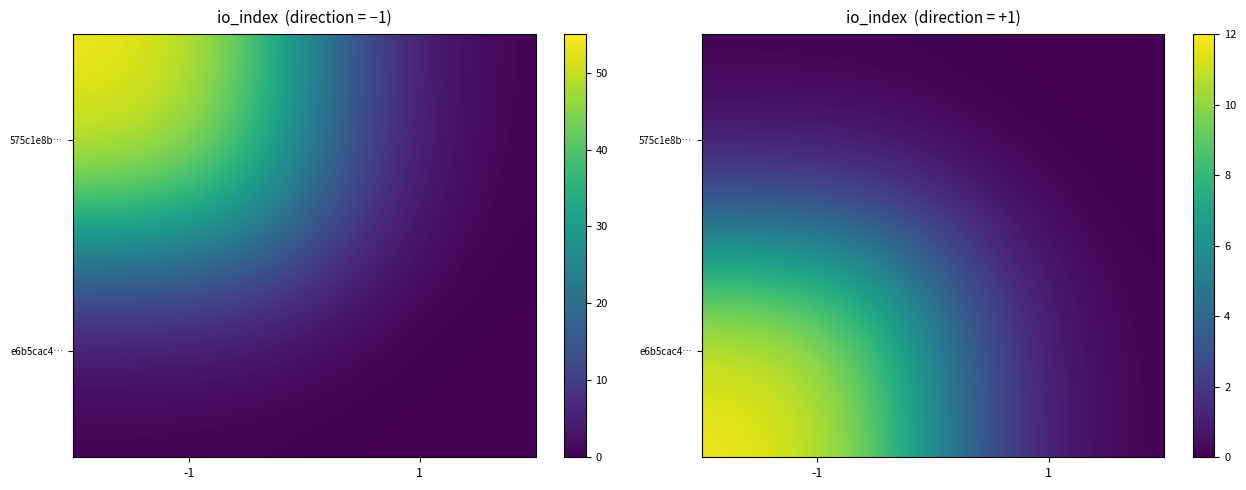

Which label corresponds to the largest value in the chart?

-1